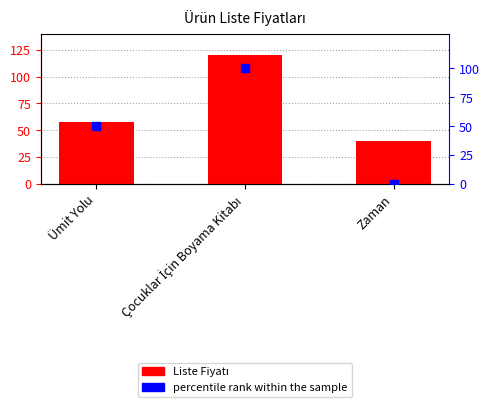

Is the value of Liste Fiyatı at Çocuklar İçin Boyama Kitabı greater than the value of percentile rank within the sample at Zaman?

Yes